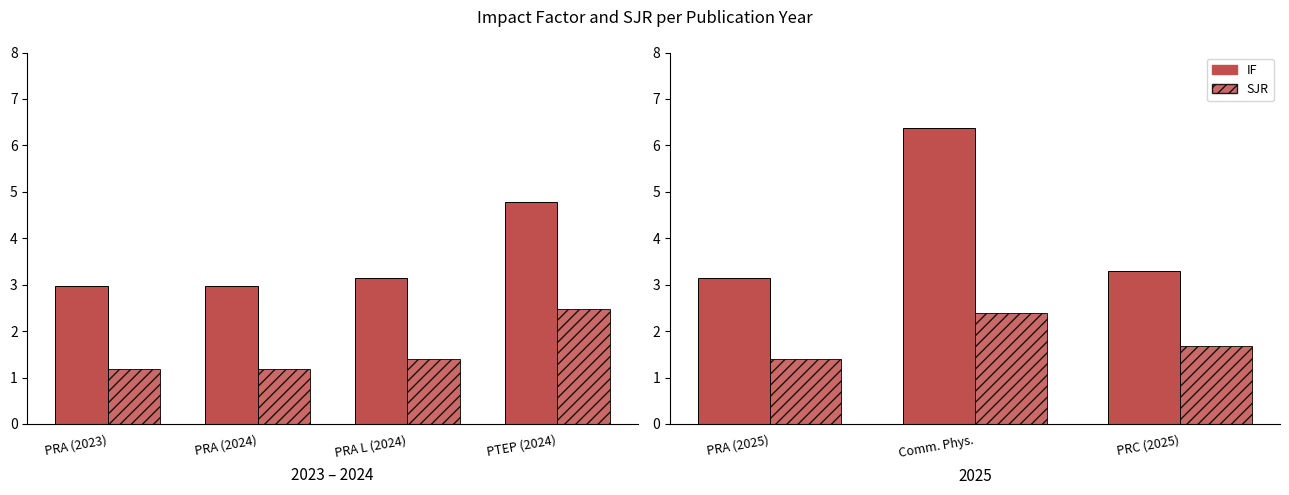

What is the difference between the highest and lowest values at PRC (2025)?

1.6